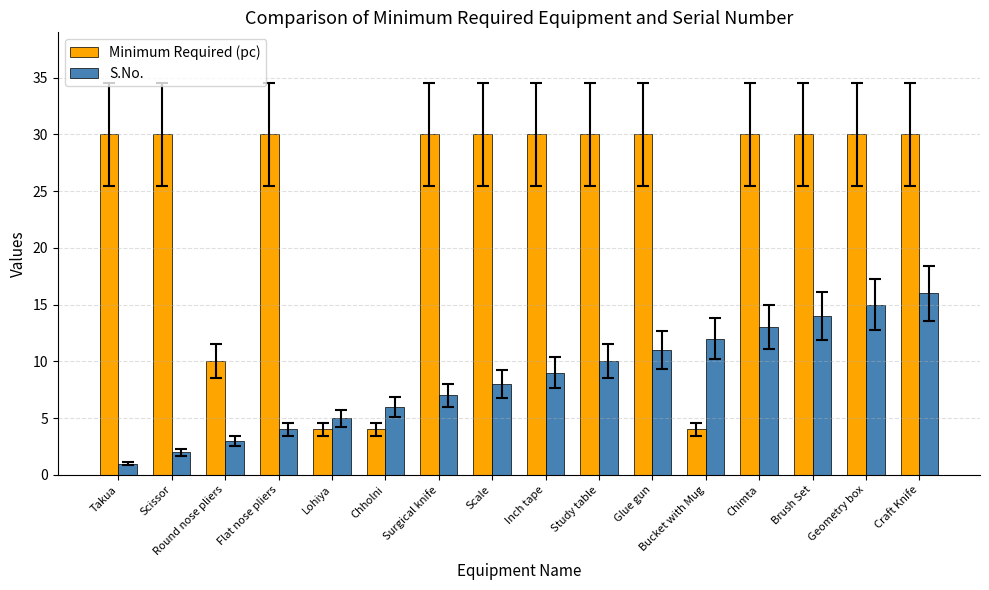

Is it true that Minimum Required (pc) equals 10 at Round nose pliers?

True